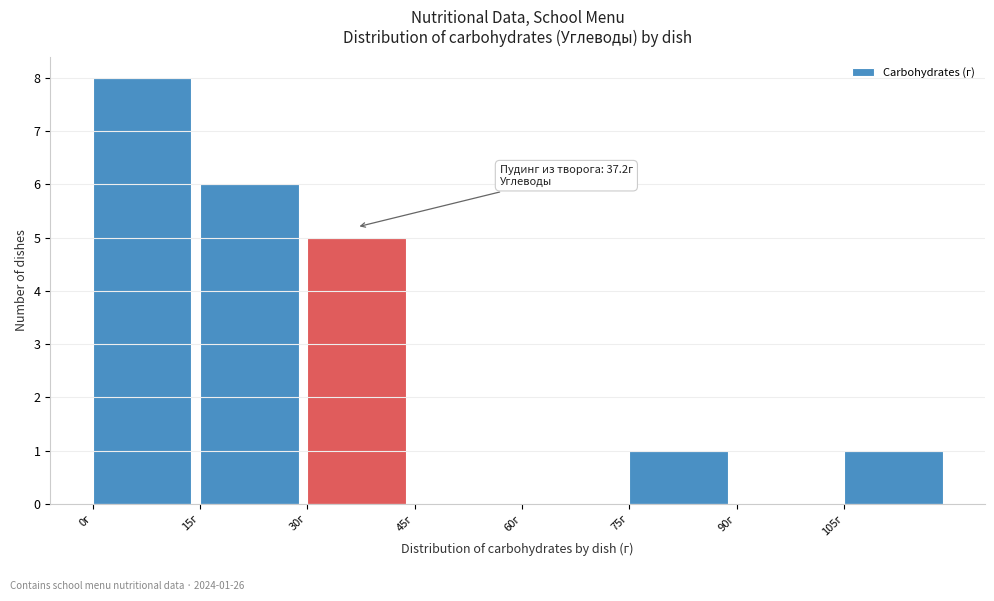

Over which range of the x-axis is the bar tallest?

0 to 15